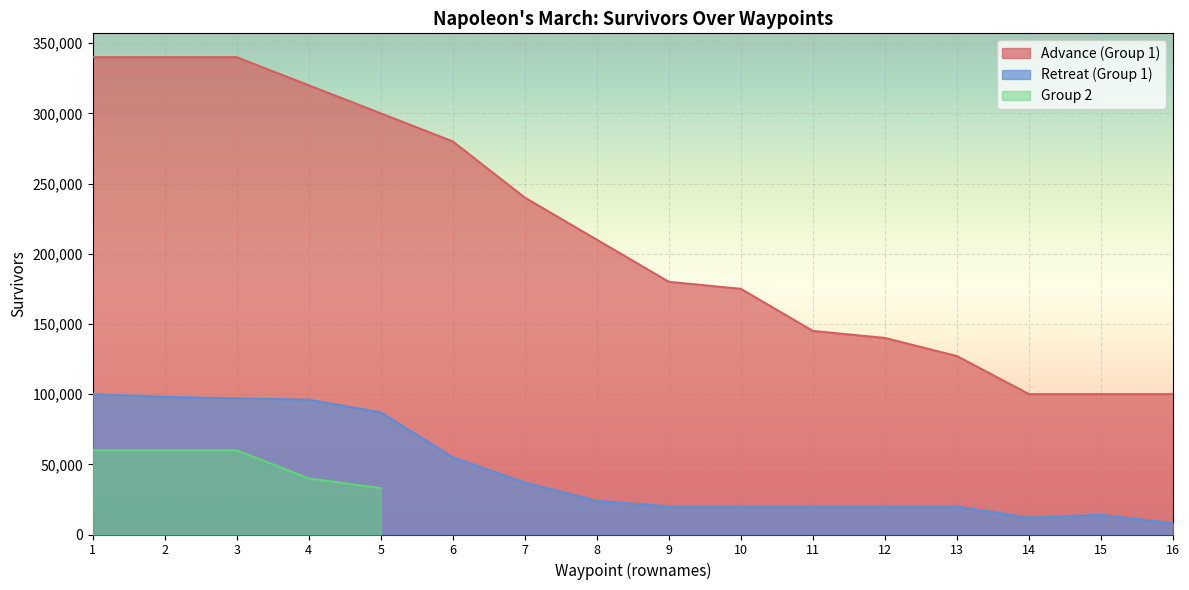

What is the value of the Advance (Group 1) point at the 9th from the left?

180000